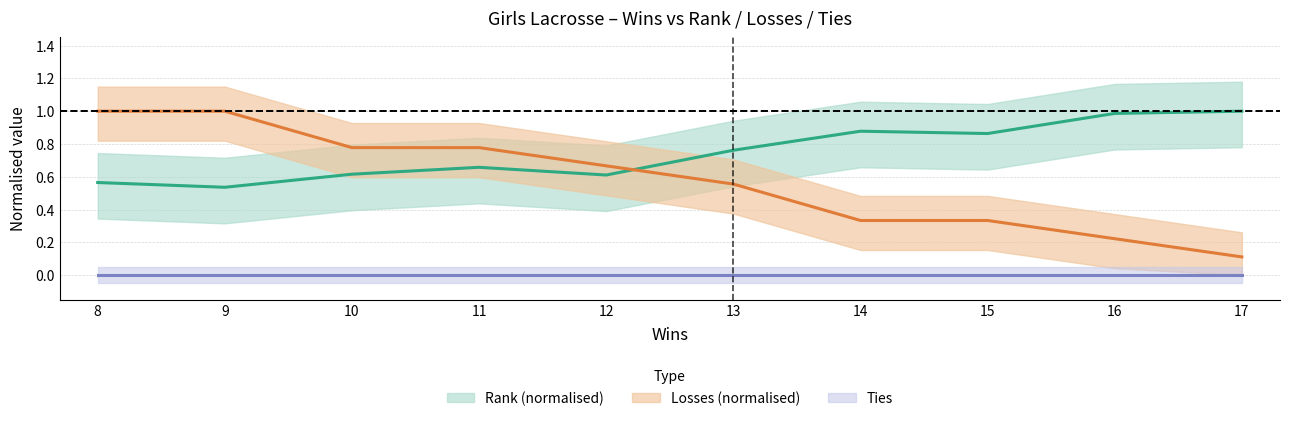

The Rank series shows 0.5 at 9. True or false?

True